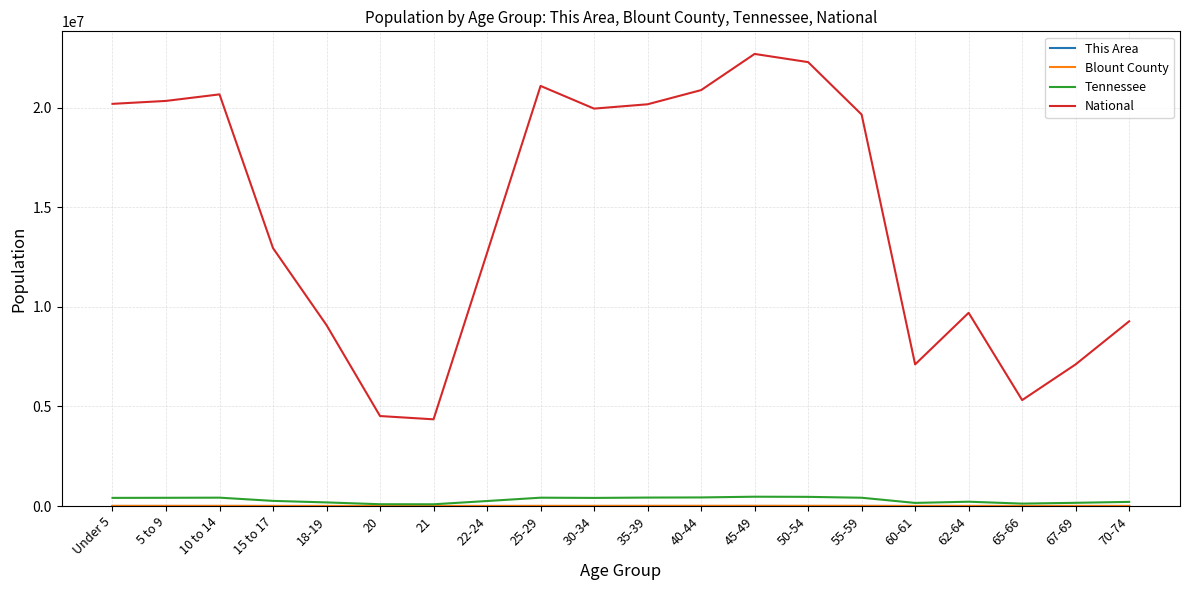

What is the maximum value shown in the chart?

22708591